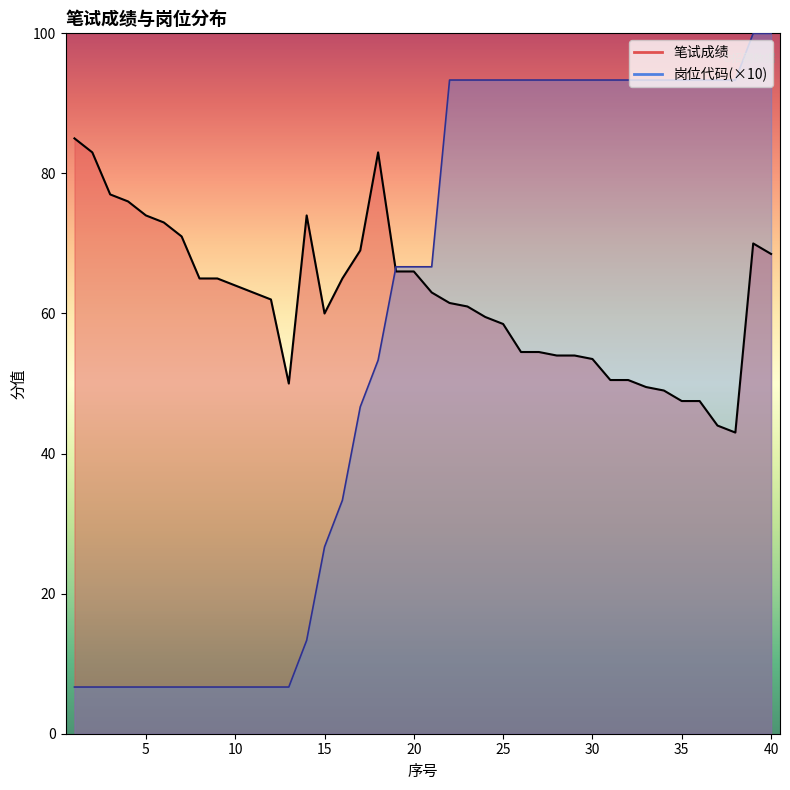

At how many categories does at least one series exceed 12?

40